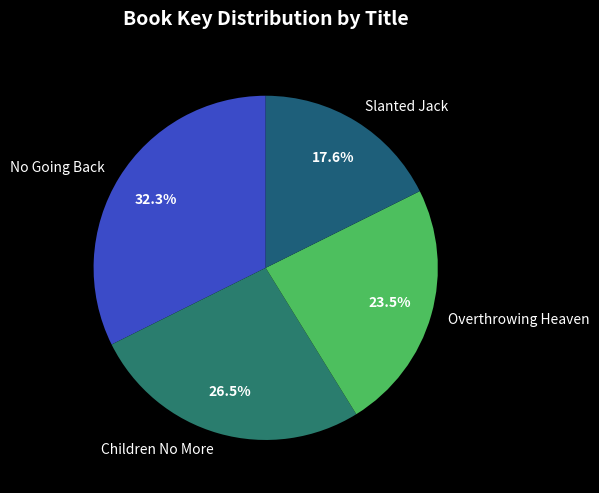

What is the ratio of the value at Overthrowing Heaven to the value at Children No More?

0.9